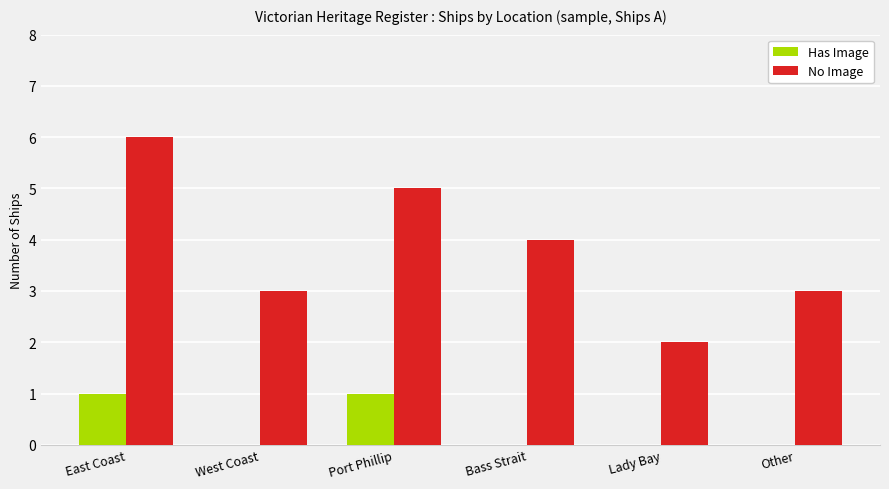

Does the chart contain stacked bars?

No